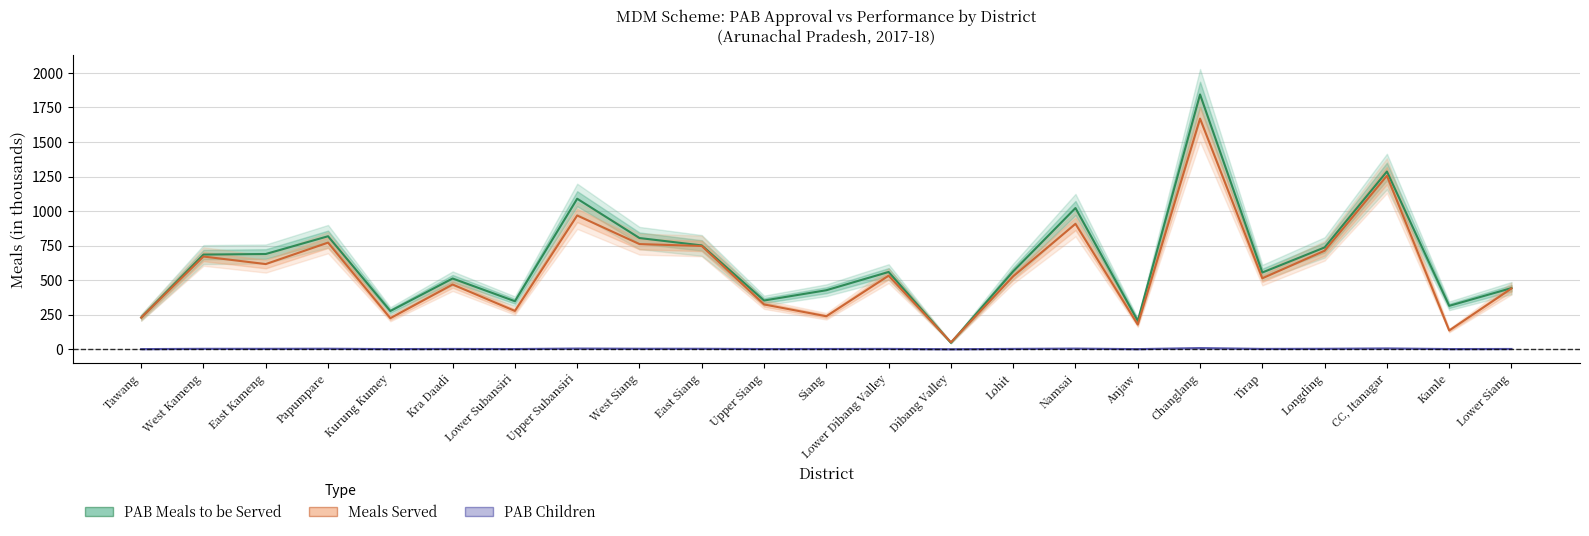

What are all the series names shown in the legend?

PAB Meals to be Served, Meals Served, PAB Children